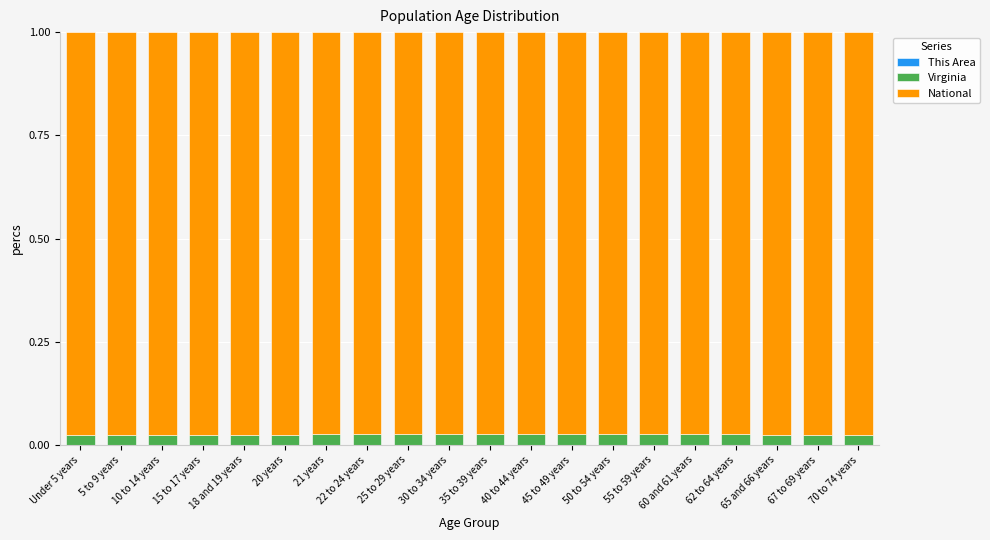

Where is This Area nearest to the value 0?

15 to 17 years